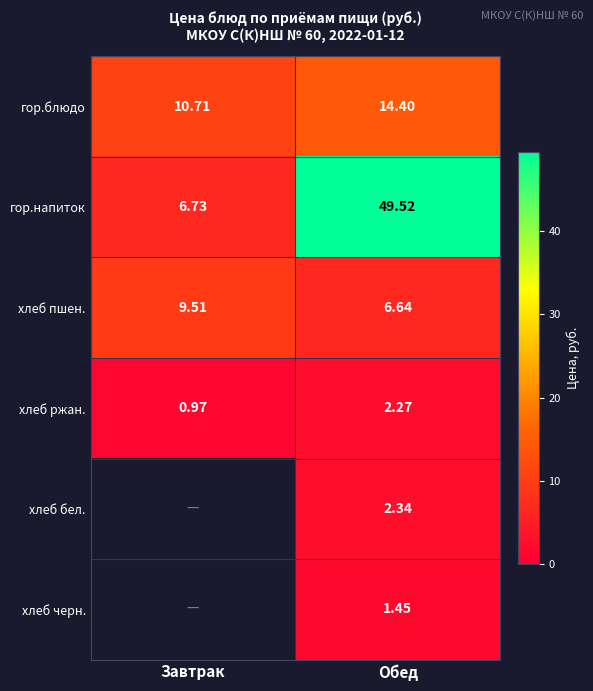

Which category has the highest value in the хлеб пшен. series?

Завтрак